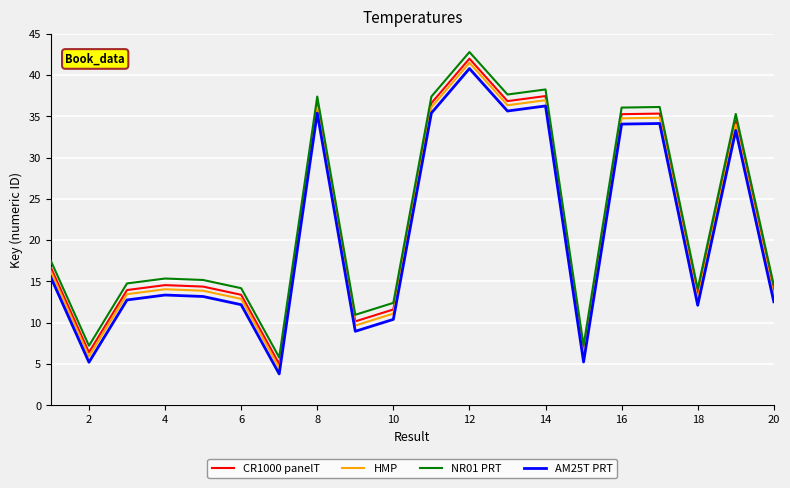

True or false: CR1000 panelT and HMP intersect in this chart.

False